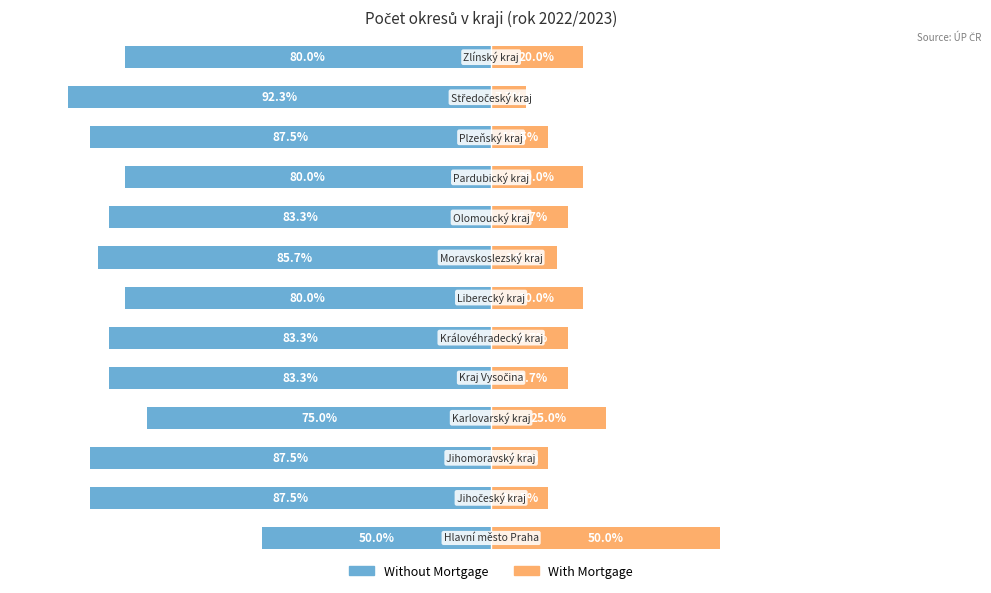

Between 8 and 9, which series saw the biggest shift?

With Mortgage